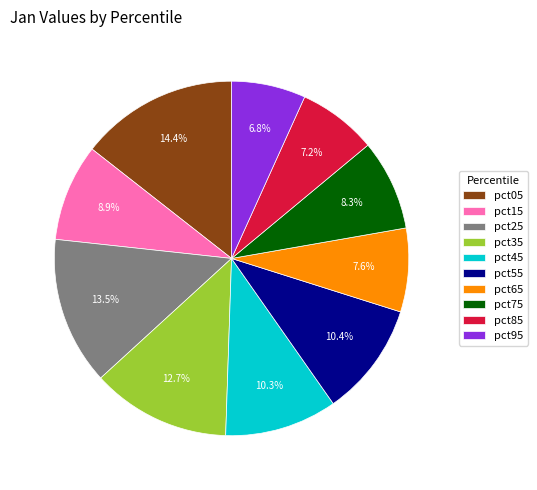

What portion of the pie excludes pct25?

86.5%